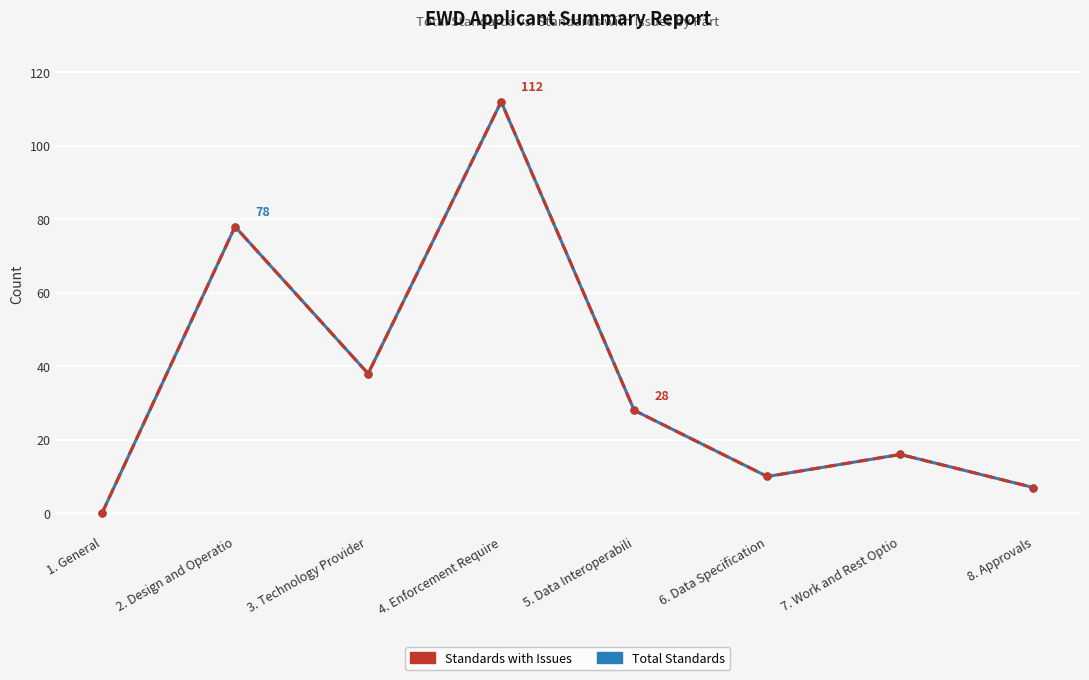

What position from the left is 8. Approvals?

8